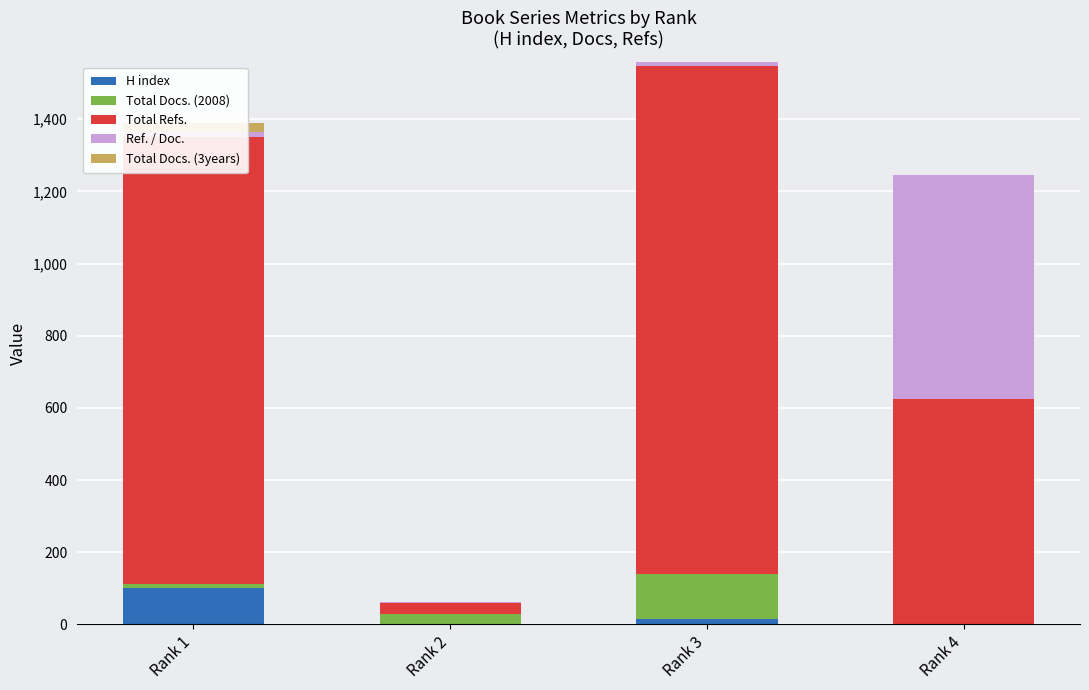

What is the average value of the Total Refs. series?

825